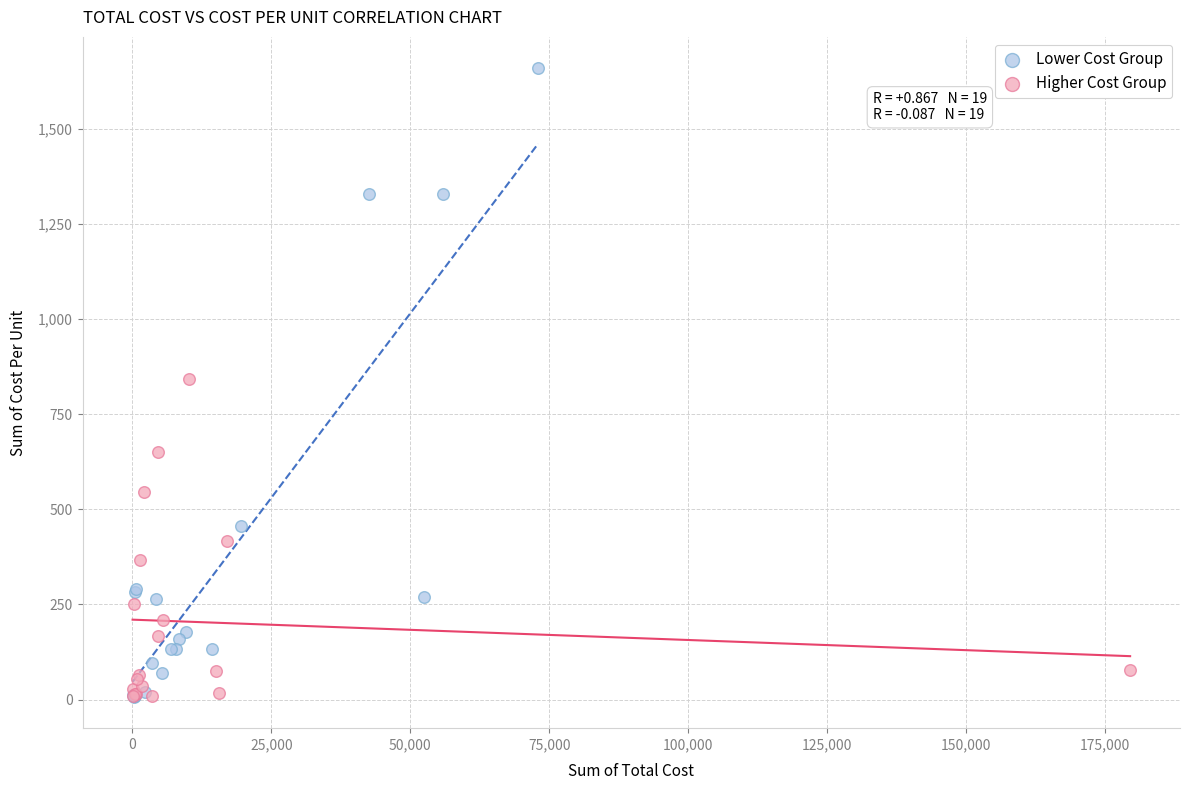

Which series reaches the maximum Y coordinate?

Lower Cost Group